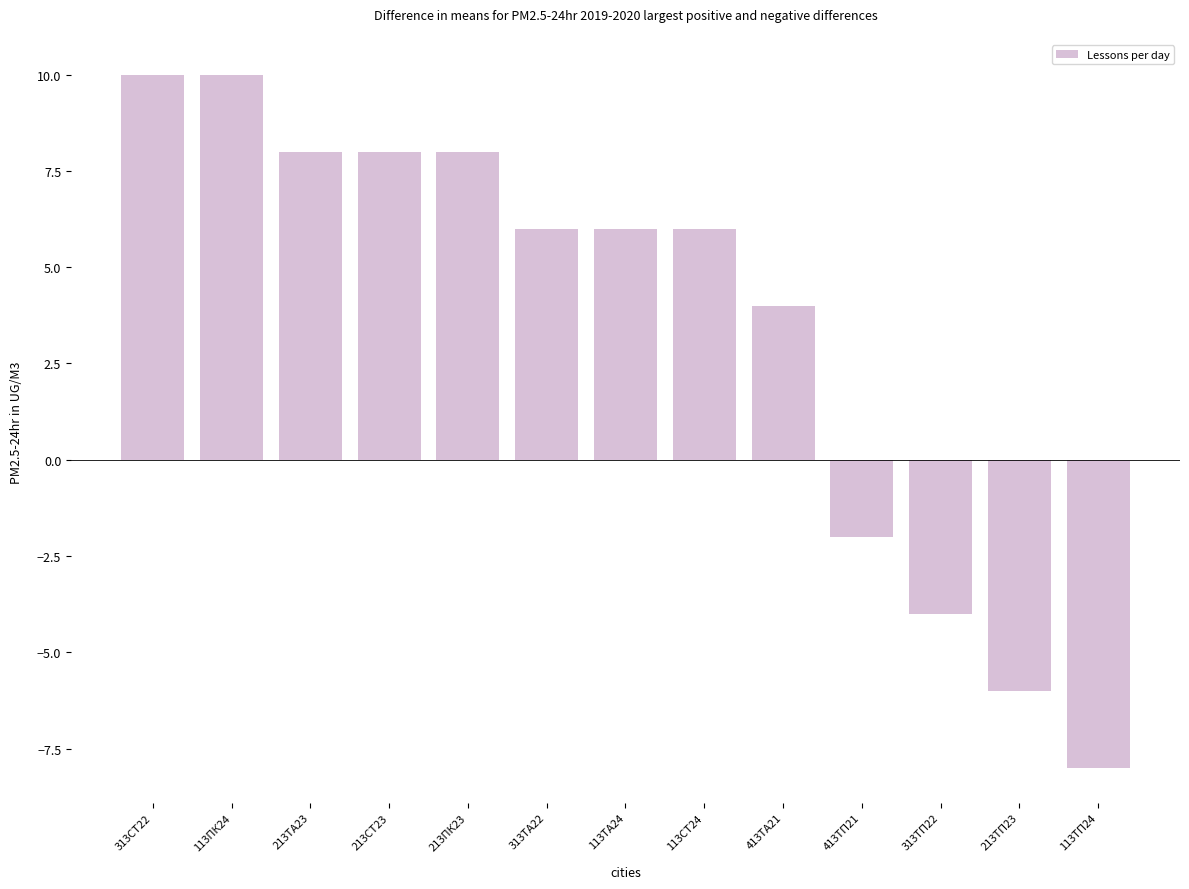

What is the smallest value displayed?

-8